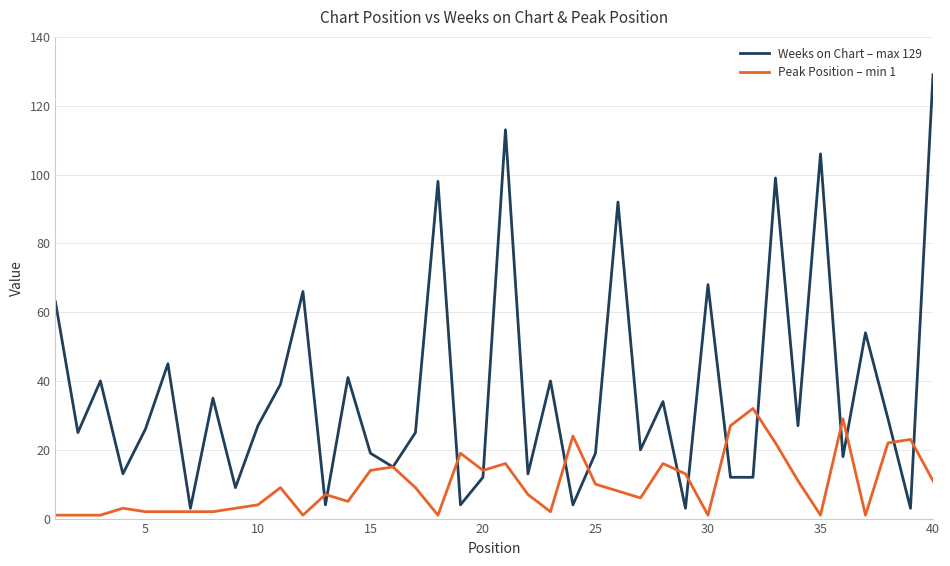

Which series has the largest range (max minus min)?

Weeks on Chart – max 129